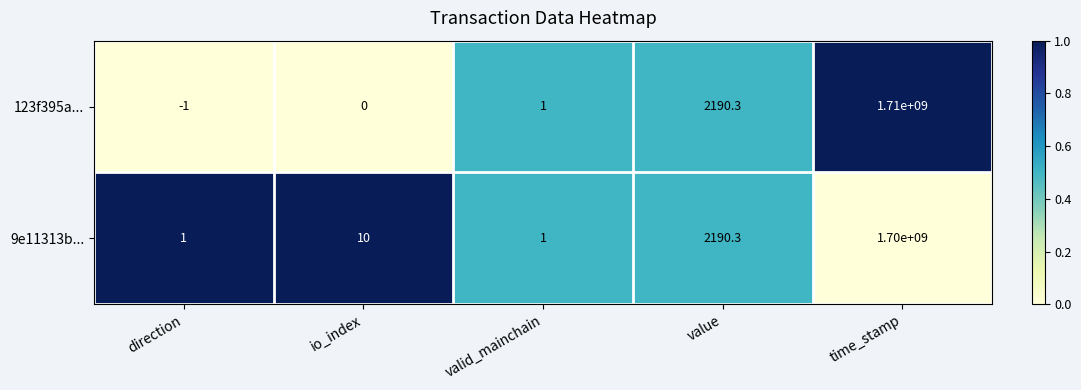

How many categories are shown in the chart?

5